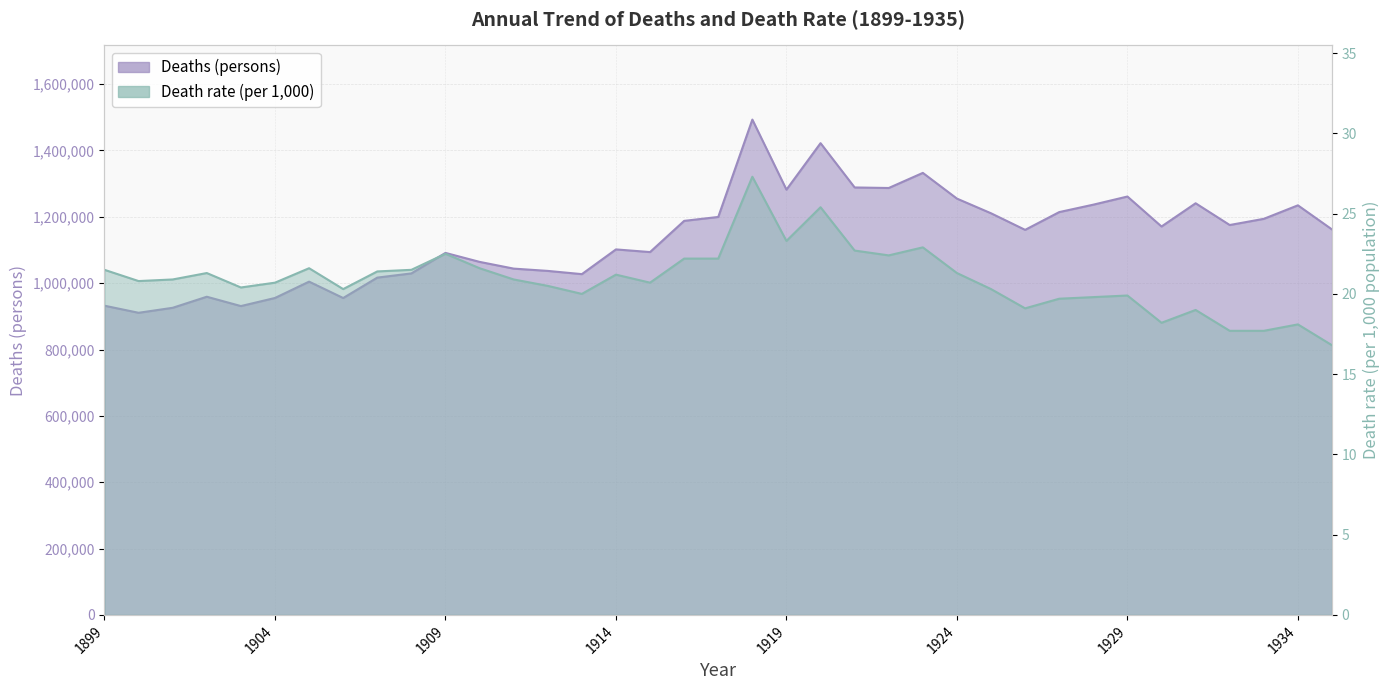

True or false: Deaths (persons) and Death rate (per 1000) cross at least once.

False